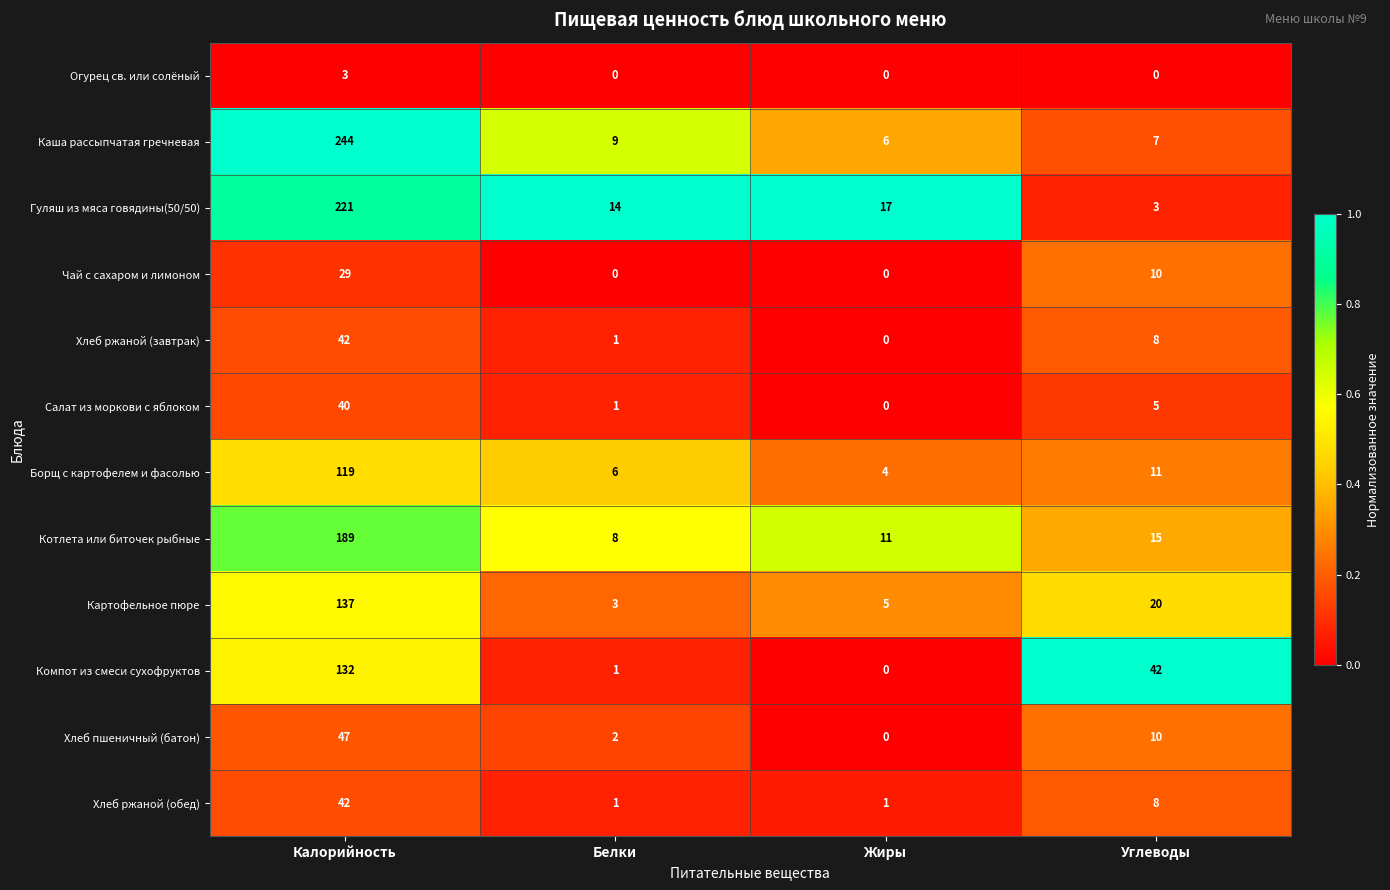

At which label is Каша рассыпчатая гречневая closest to 125?

Белки